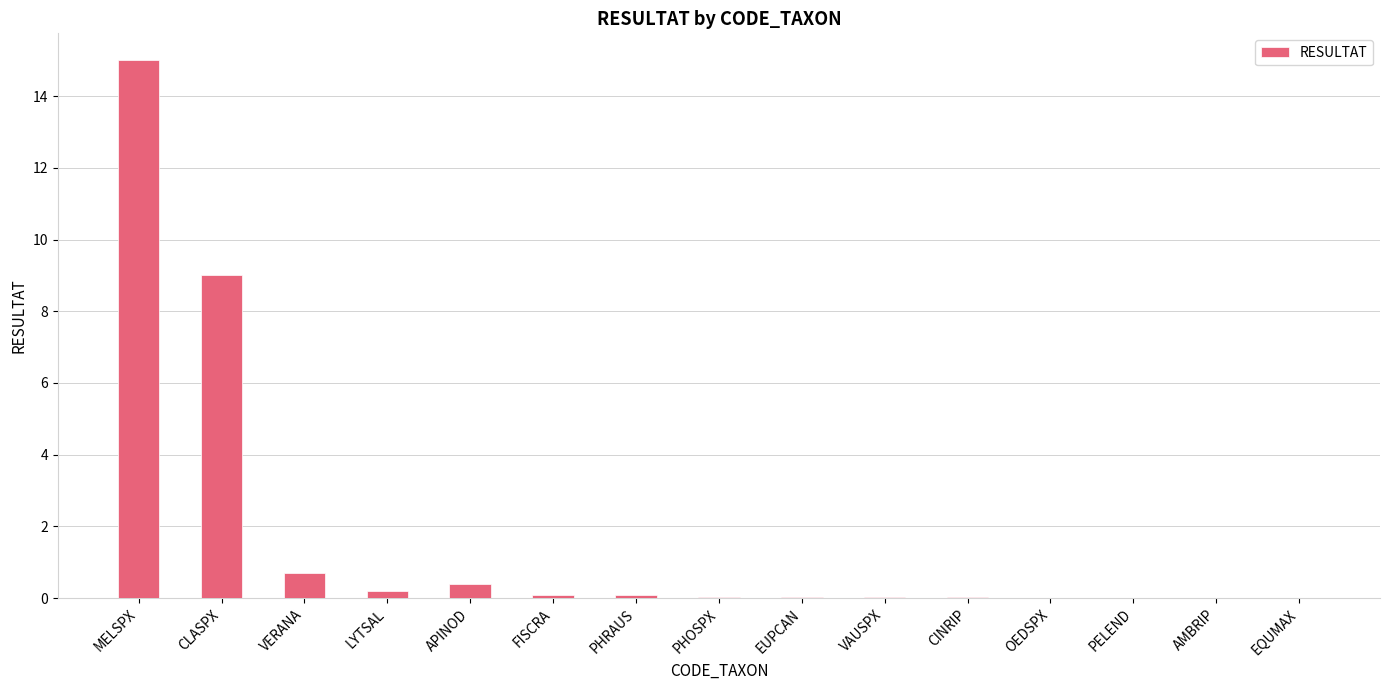

The chart shows a value of 0.0 at CINRIP. True or false?

True